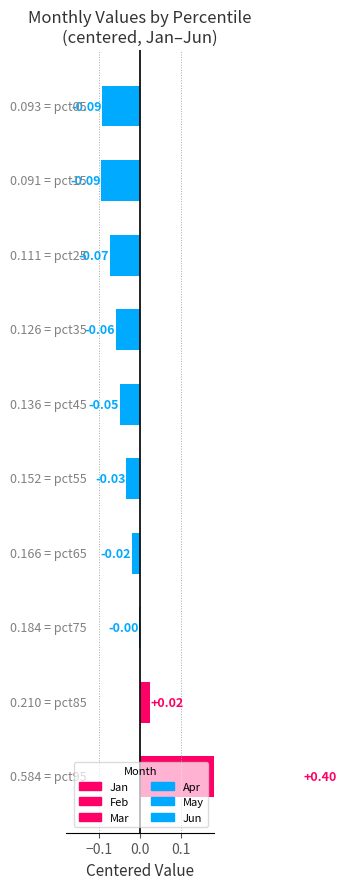

List the series in order of their peak value, lowest first.

May, Jan, Mar, Apr, Jun, Feb